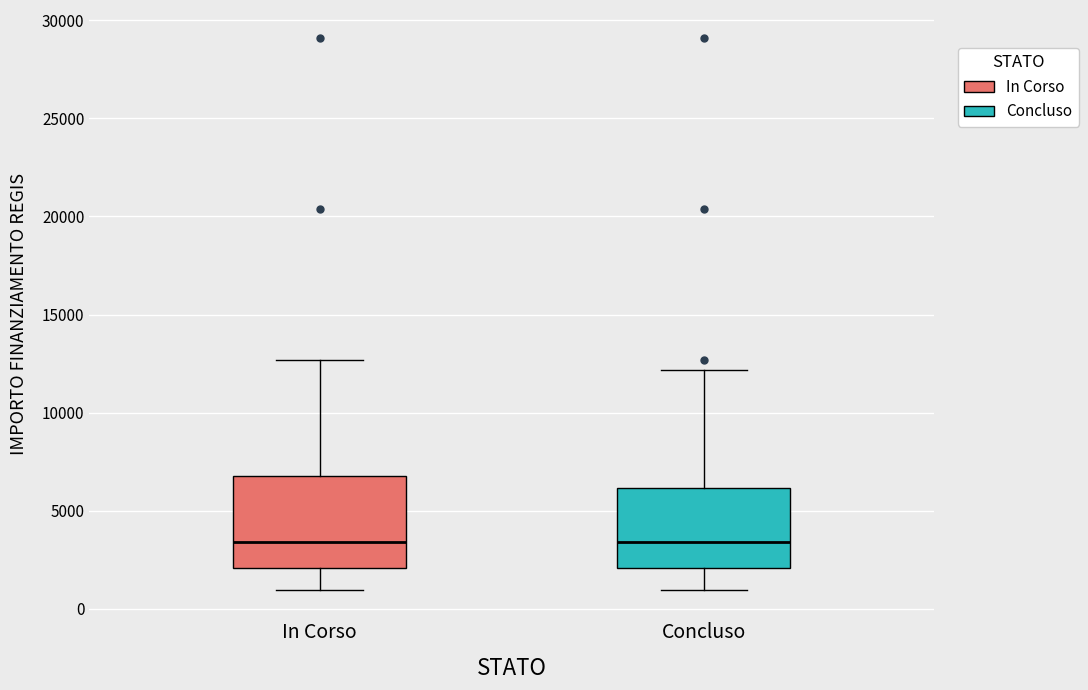

Where does the lower whisker of the box for In Corso end on the y-axis? The values are not printed on the chart, so give them approximately, as read against the axis.

1000